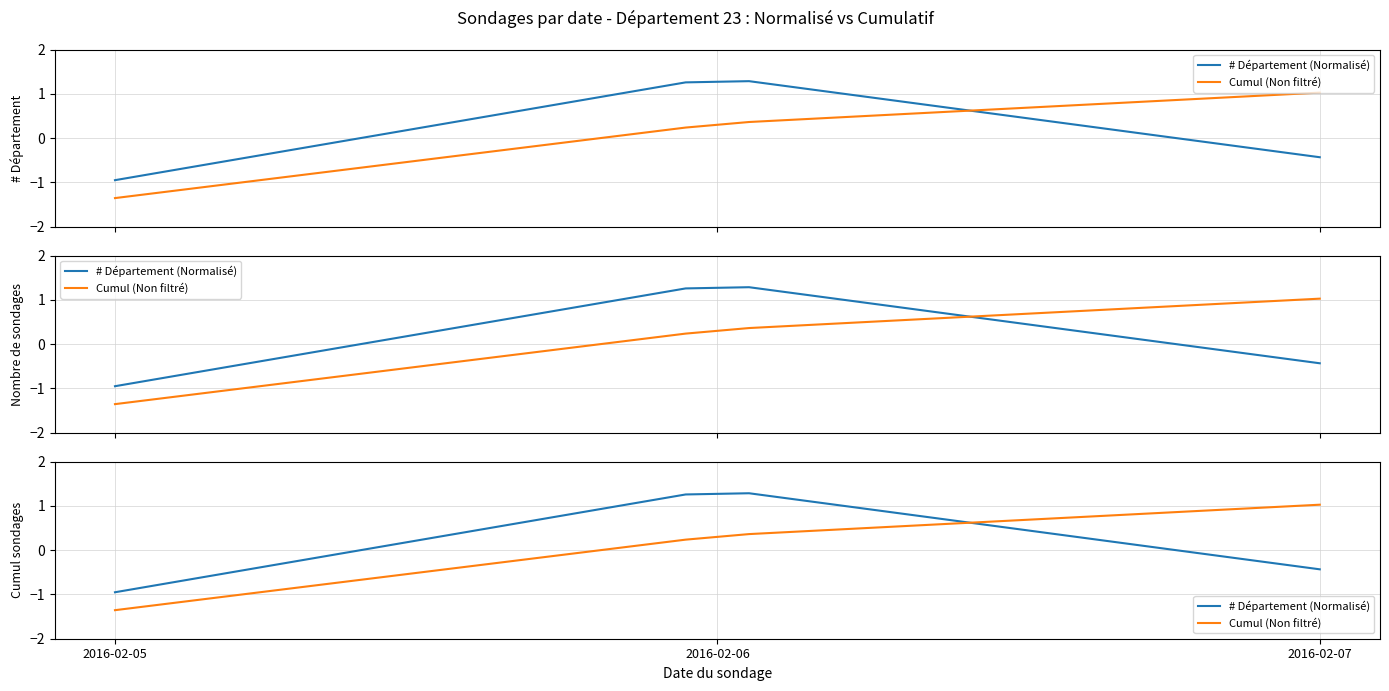

How many data points in Cumul (Non filtré) are above 0?

12